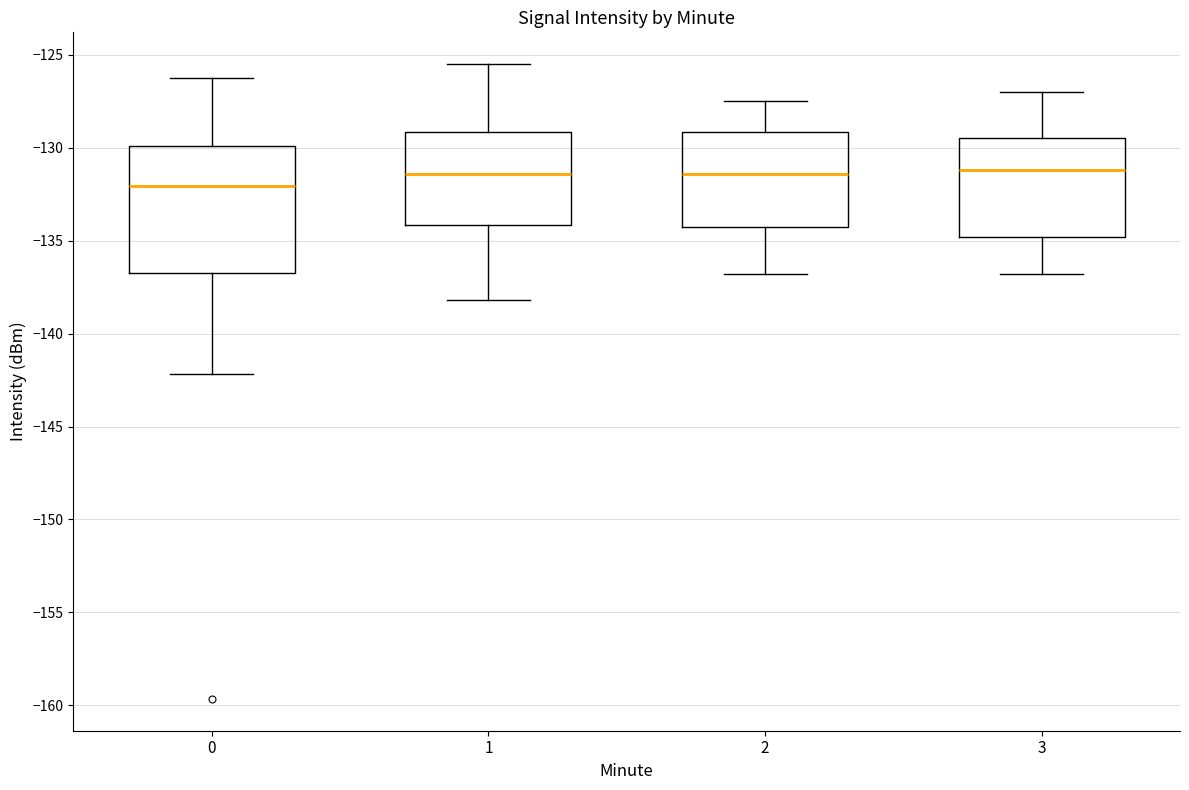

Comparing the boxes themselves (not the whiskers), which one is the tallest?

0